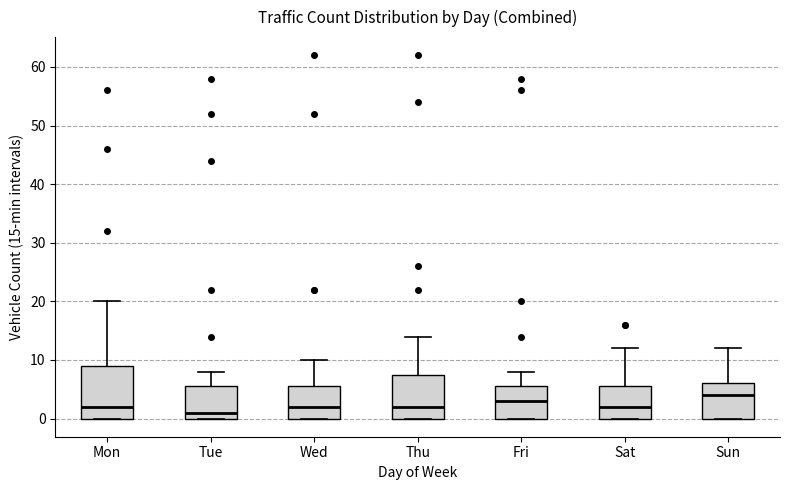

Reading left to right, transcribe this box plot: for each box, give where its median line is, the range the box spans, and where its two whiskers end, as read against the y-axis. The values are not printed on the chart, so give them approximately, as read against the axis.

Mon: median 2, box 0 to 9, whiskers 0 to 20
Tue: median 1, box 0 to 6, whiskers 0 to 8
Wed: median 2, box 0 to 6, whiskers 0 to 10
Thu: median 2, box 0 to 8, whiskers 0 to 14
Fri: median 3, box 0 to 6, whiskers 0 to 8
Sat: median 2, box 0 to 6, whiskers 0 to 12
Sun: median 4, box 0 to 6, whiskers 0 to 12